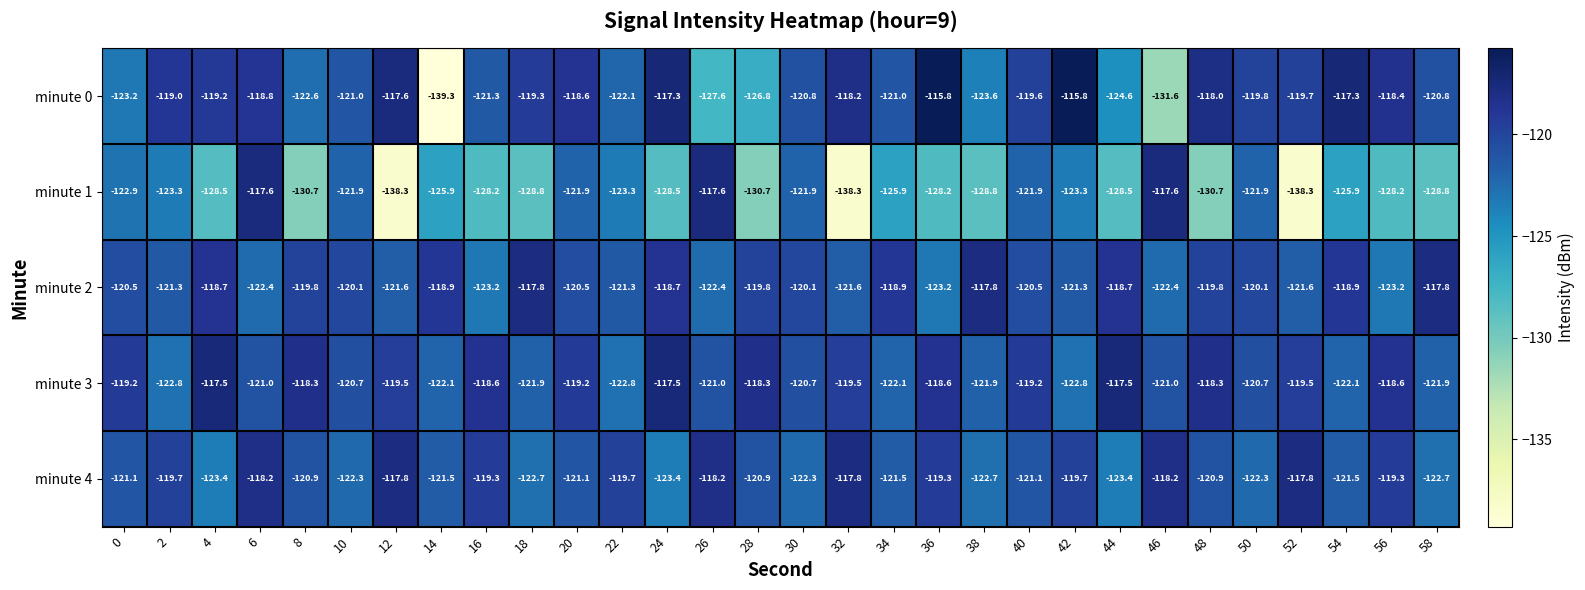

Which series has the largest total across all categories?

minute 3